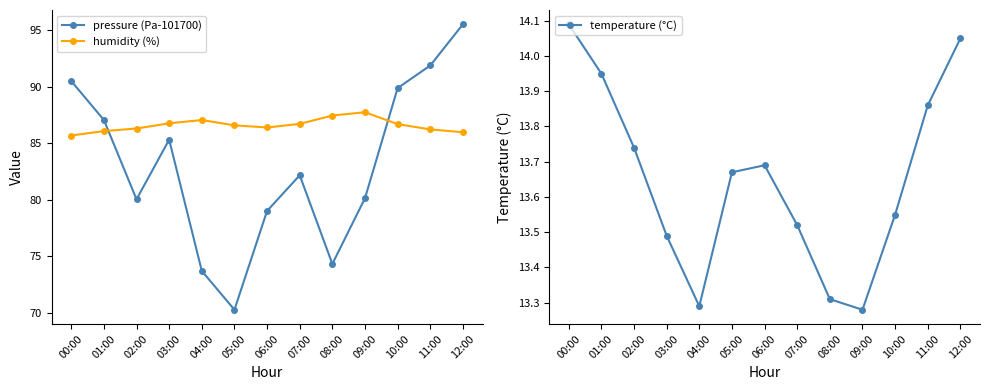

True or false: humidity (%) and temperature (°C) intersect in this chart.

False